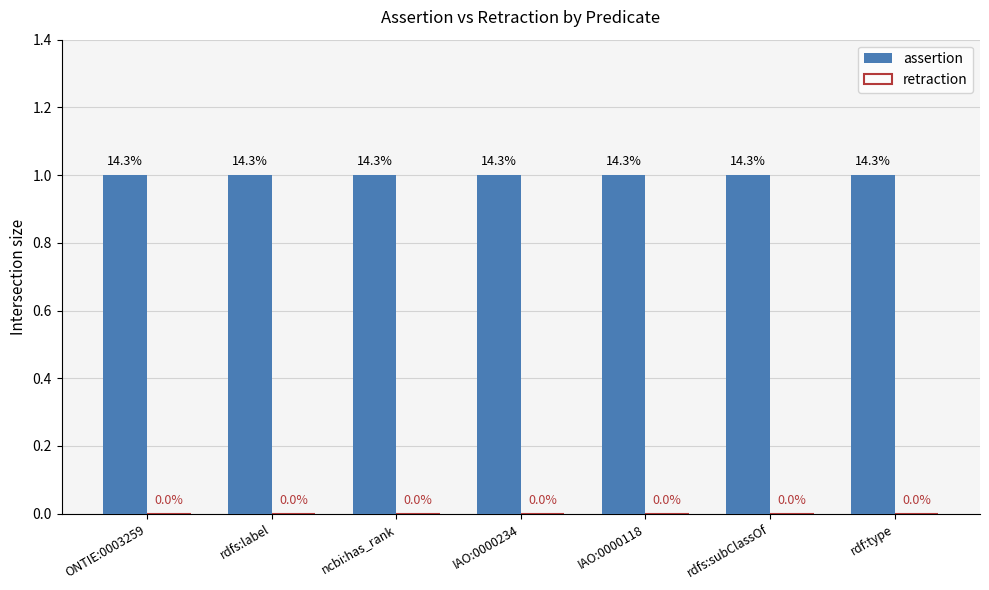

What position from the right is rdfs:subClassOf?

2